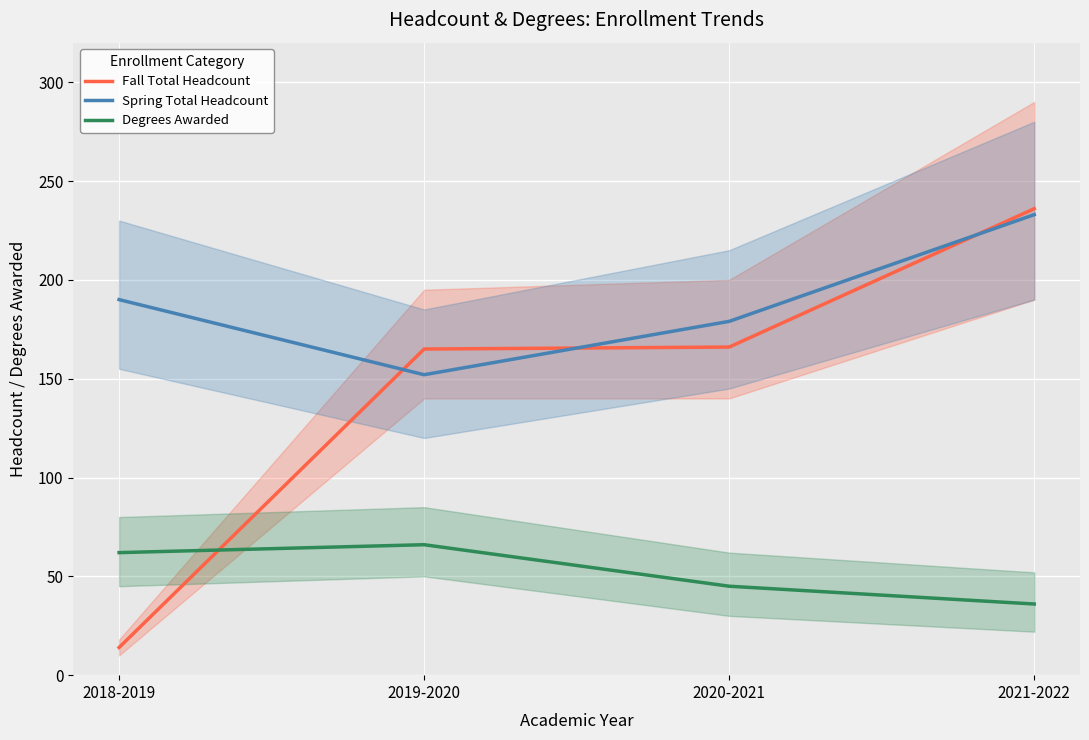

At which category does the chart reach its peak across all series?

2021-2022